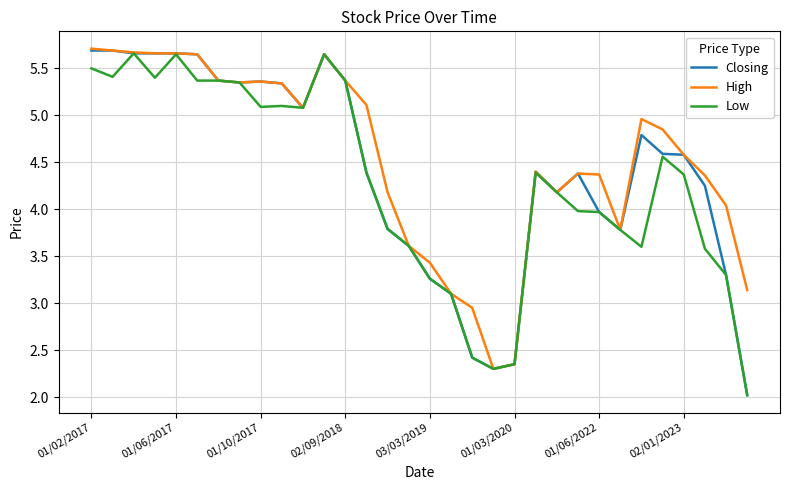

Which series has the widest spread of values?

Closing